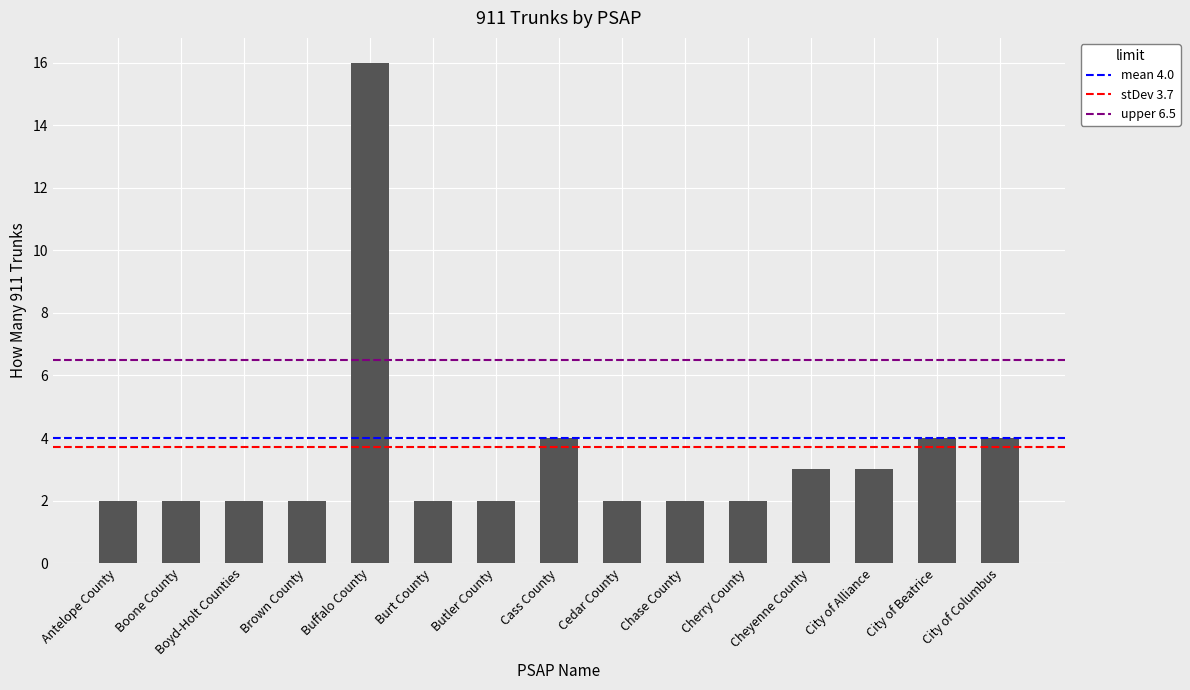

Are the bars horizontal?

No